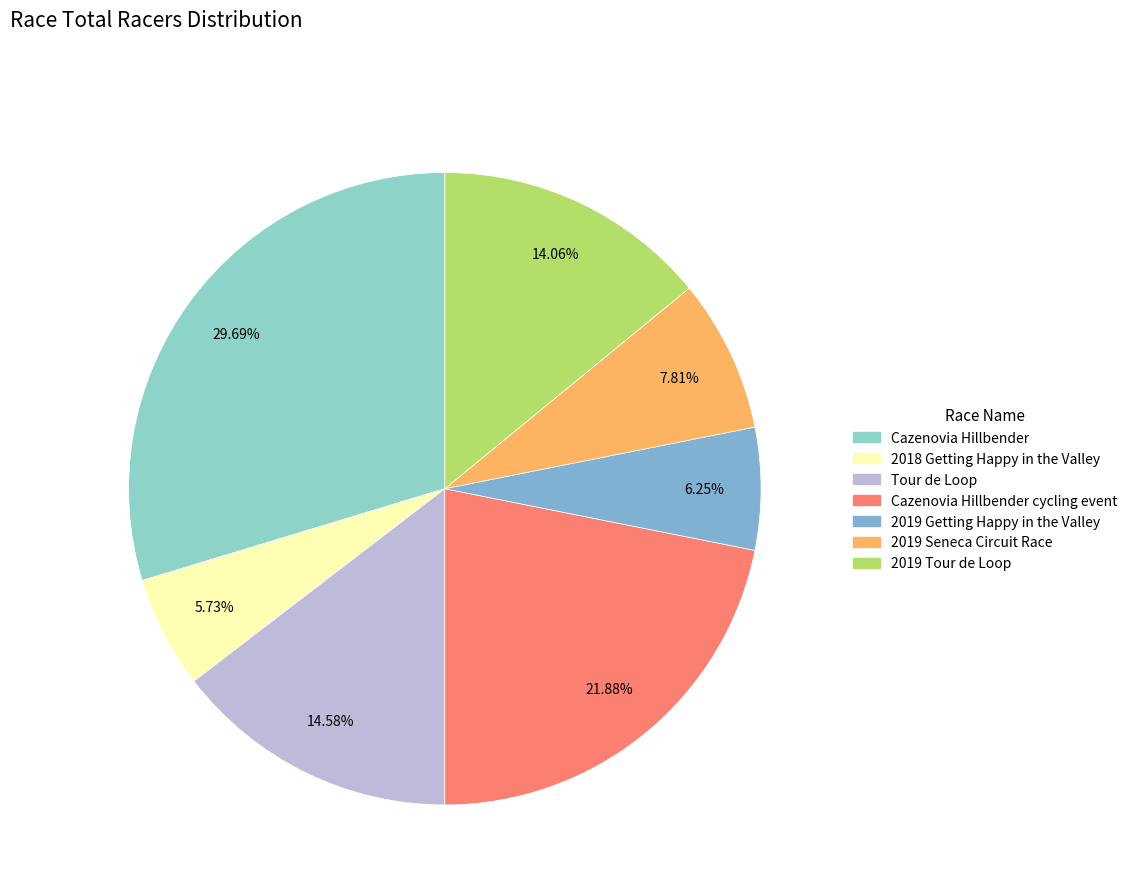

Does any single category account for the majority?

No